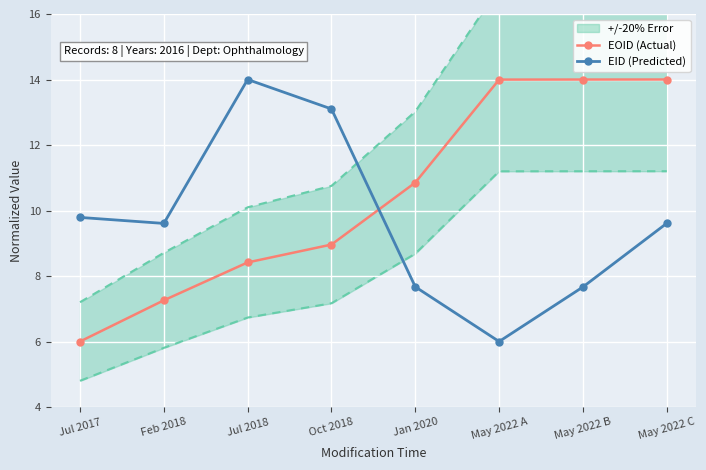

What is the value of the EOID (Actual) point at the 5th from the left?

10.9